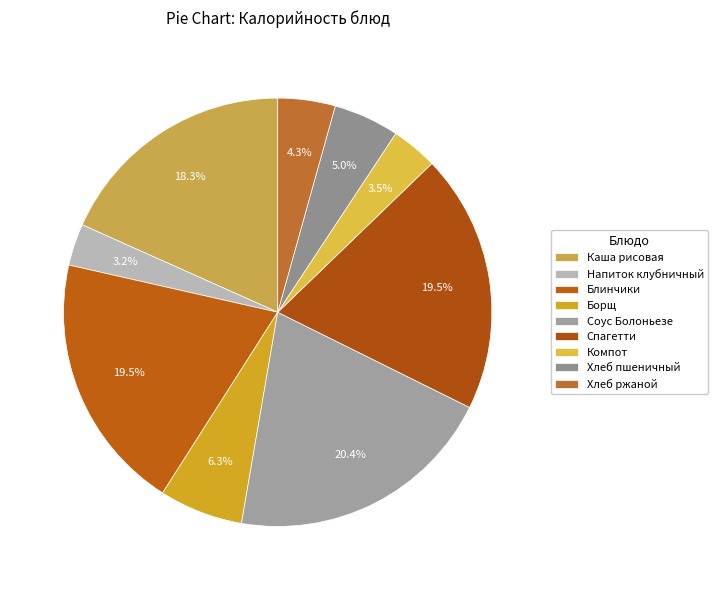

How many segments does this pie chart have?

9